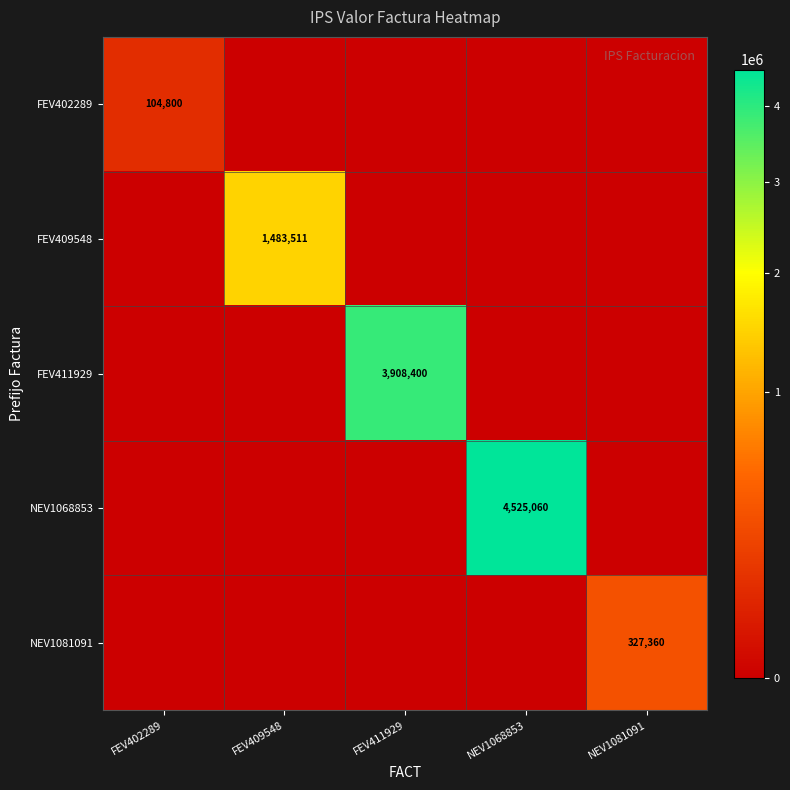

The value of NEV1068853 at NEV1068853 is 6780101. True or false?

False